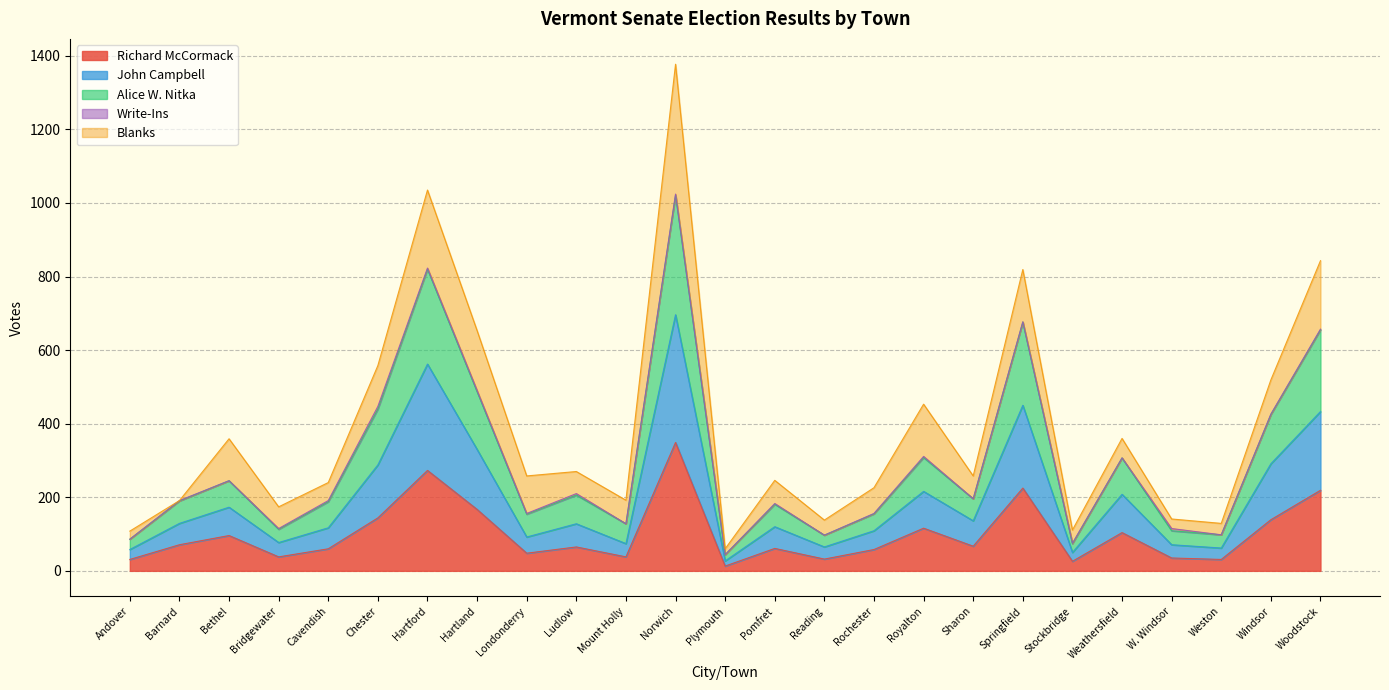

How many lines are shown in the chart?

5